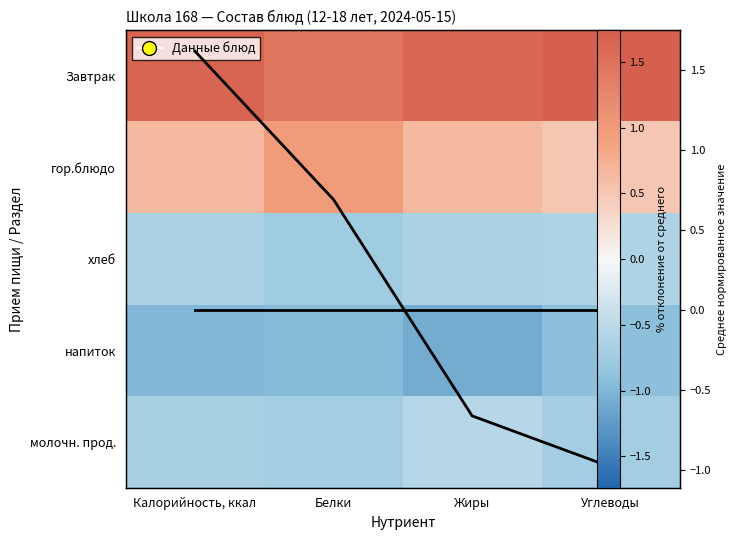

What is the difference between the highest and lowest values at Жиры?

2.7